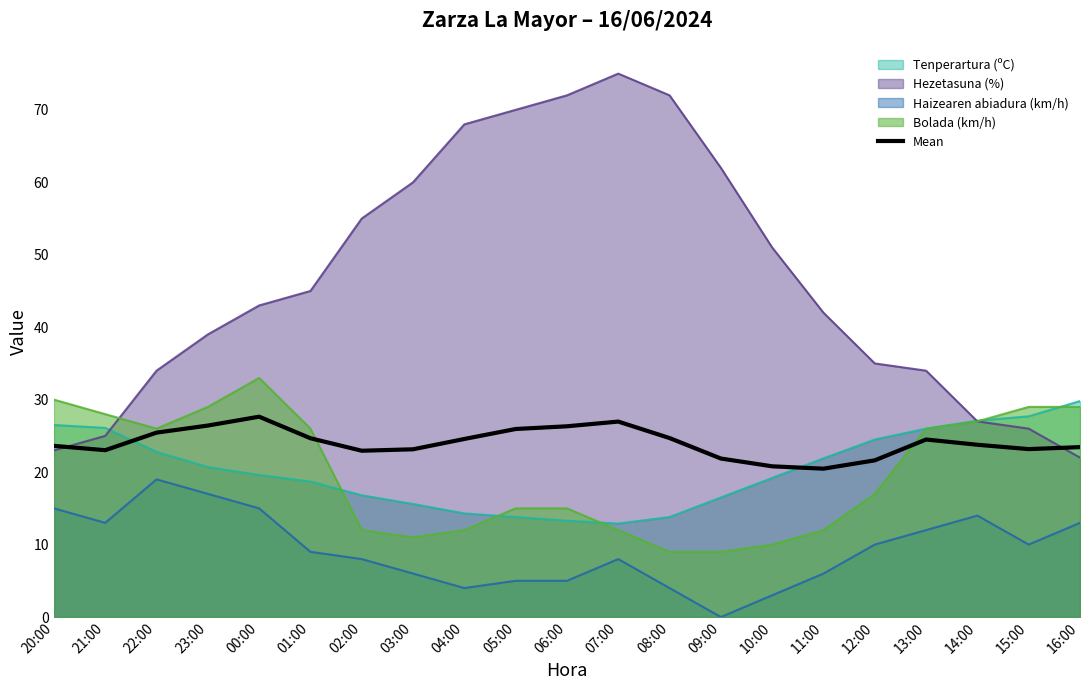

What is the change in value from 08:00 to 12:00?

-3.1